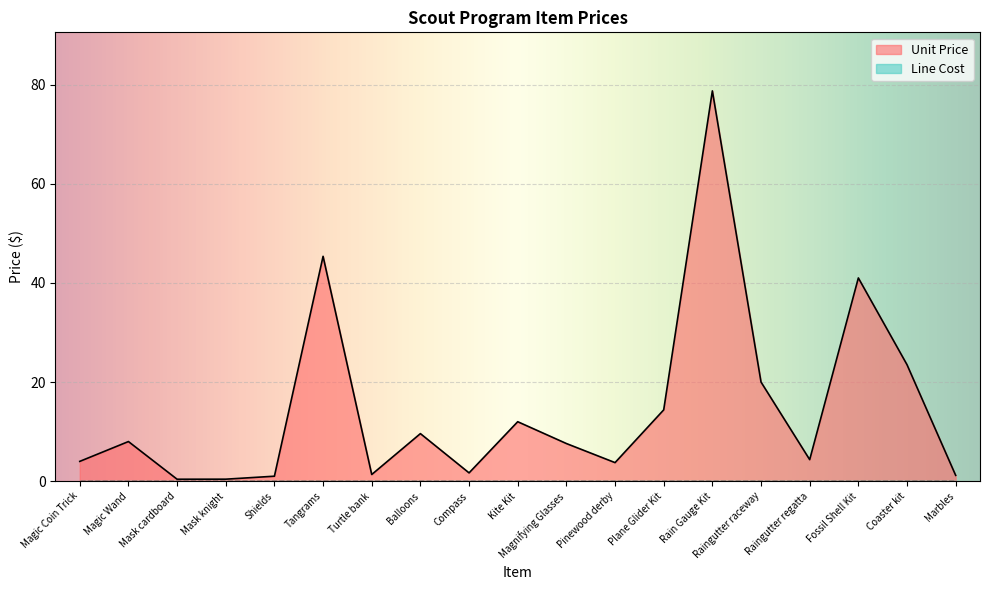

At which category does the data reach its first local peak?

Magic Wand